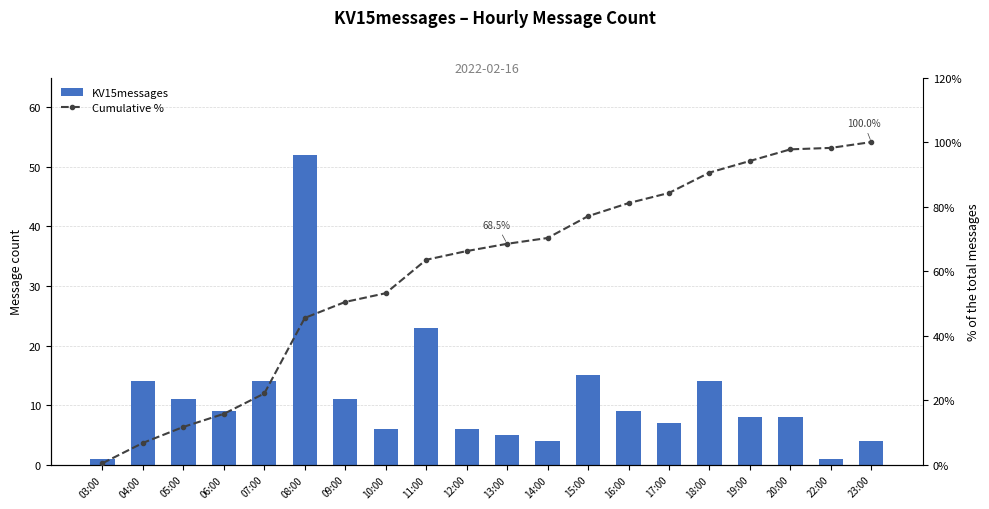

The value of KV15messages at 20:00 is 8.0. True or false?

True